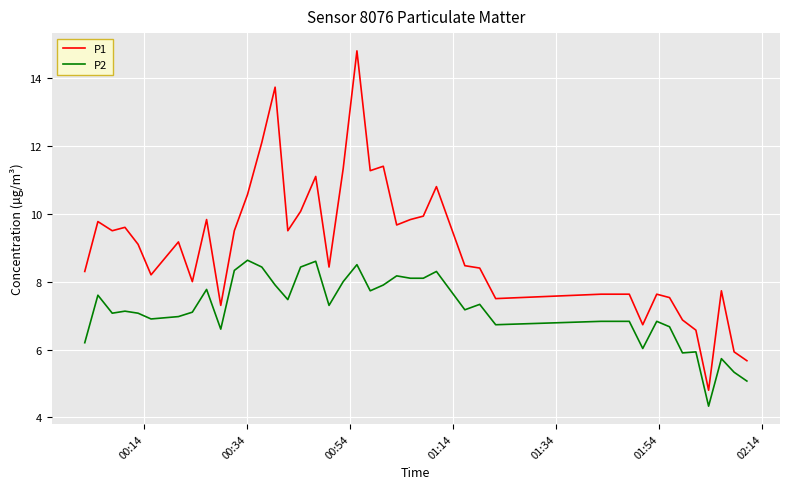

Rank the series by their average value, from highest to lowest.

P1, P2